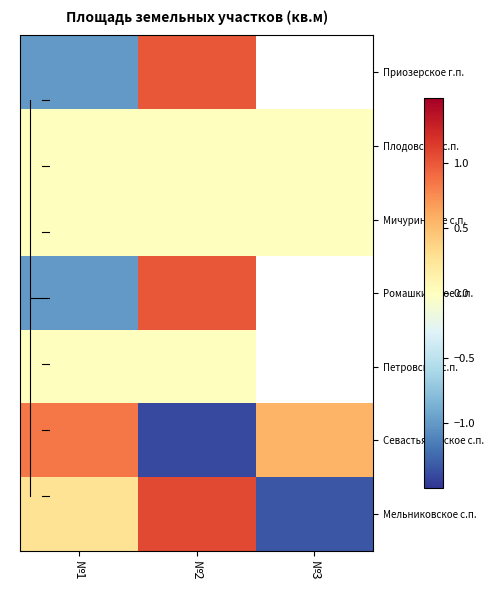

How many data points does each series have?

3